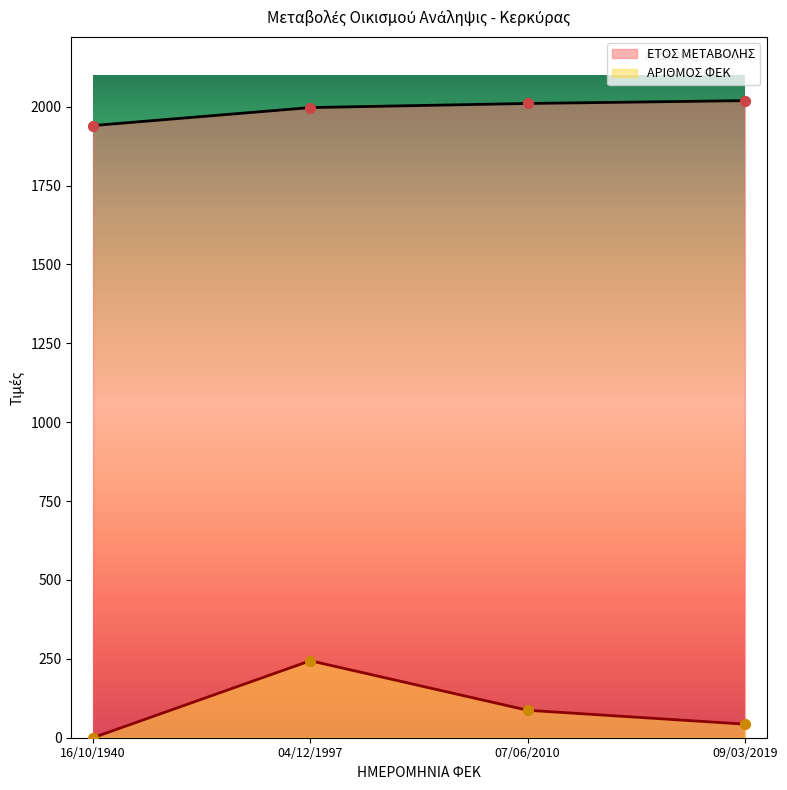

At how many categories does at least one series exceed 414?

4